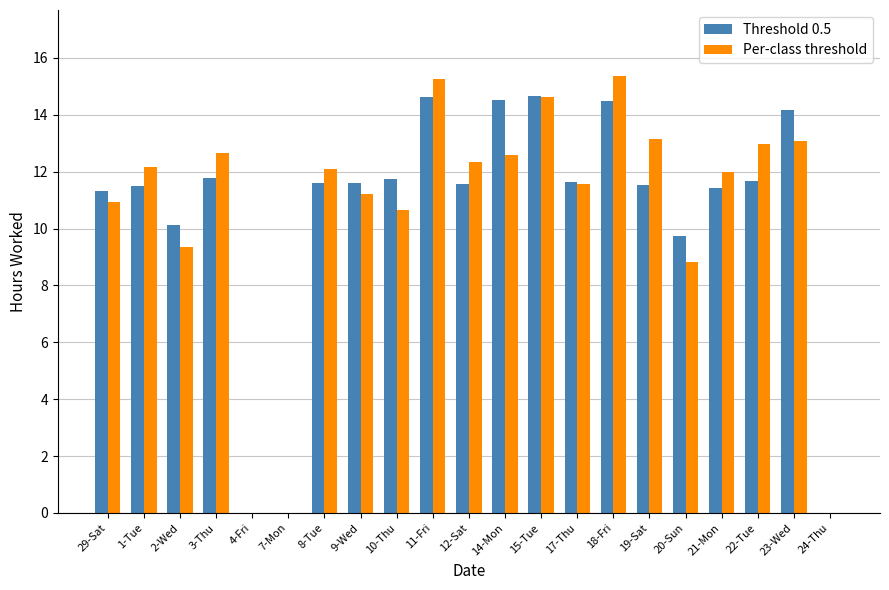

List the labels in order of Threshold 0.5 value, smallest first.

4-Fri, 7-Mon, 24-Thu, 20-Sun, 2-Wed, 29-Sat, 21-Mon, 1-Tue, 19-Sat, 12-Sat, 8-Tue, 9-Wed, 17-Thu, 22-Tue, 10-Thu, 3-Thu, 23-Wed, 18-Fri, 14-Mon, 11-Fri, 15-Tue